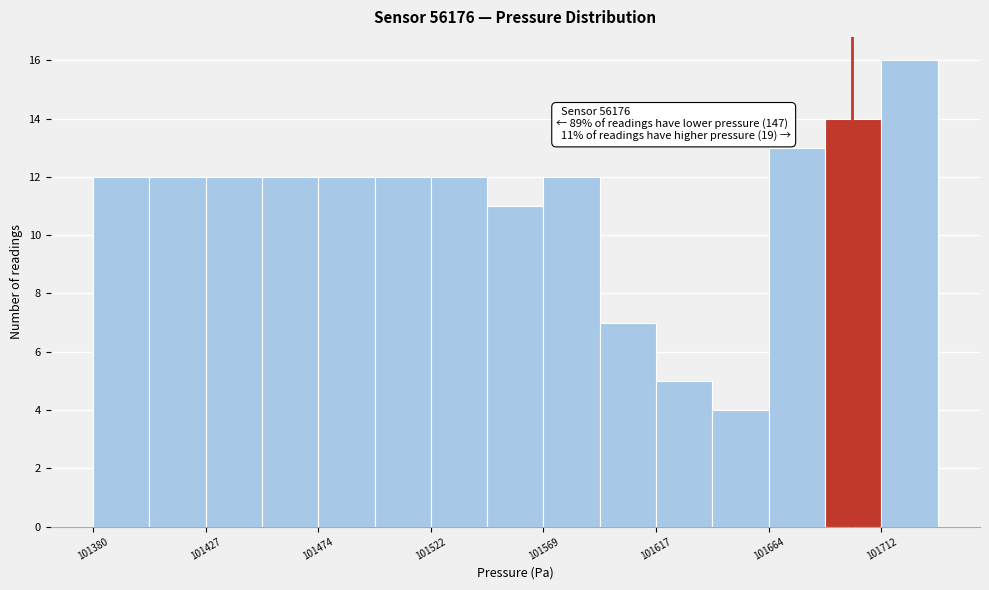

Which range on the x-axis has the tallest bar?

101710 to 101735